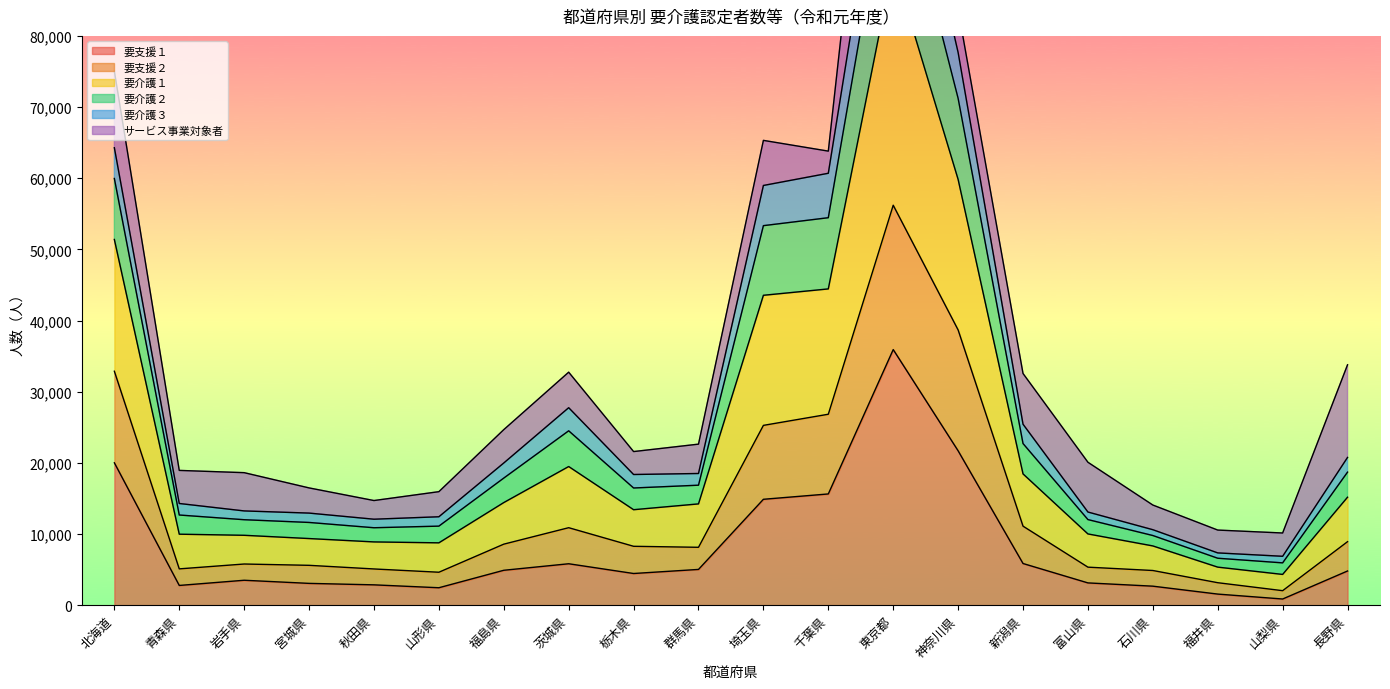

What is the highest value of the 要支援１ series?

35918